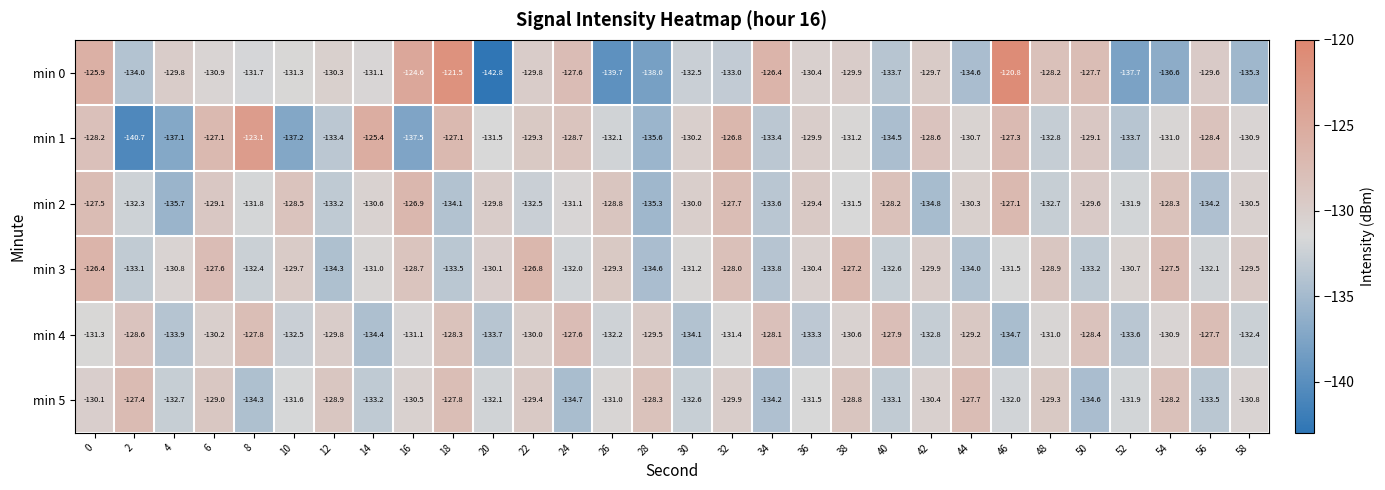

The value of min 4 at 14 is -65.0. True or false?

False